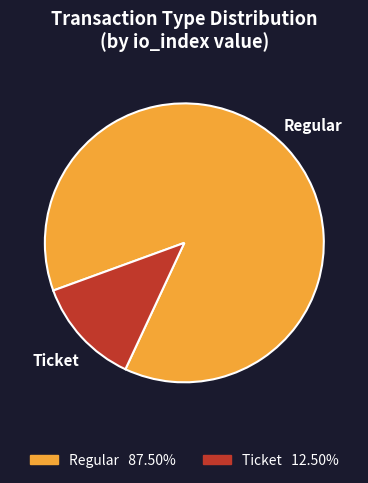

Is there any slice that represents more than half of the pie?

Yes